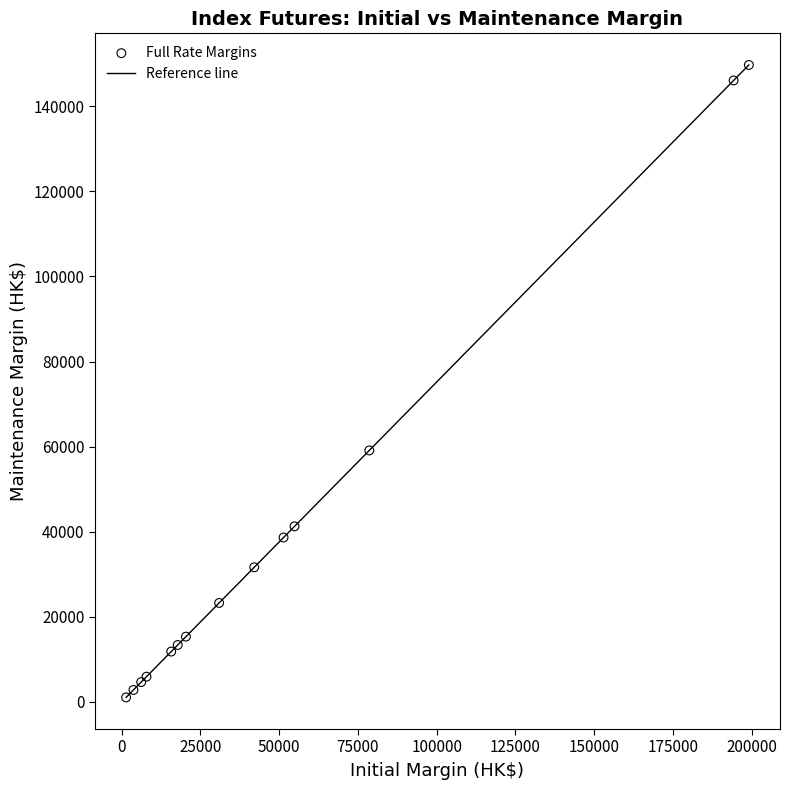

What Y value in the scatter plot is closest to 75375?

59100